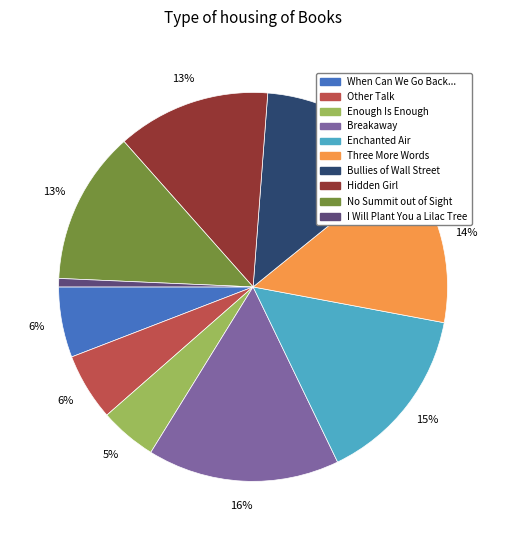

What percentage is the Breakaway slice, to the nearest percent?

16%